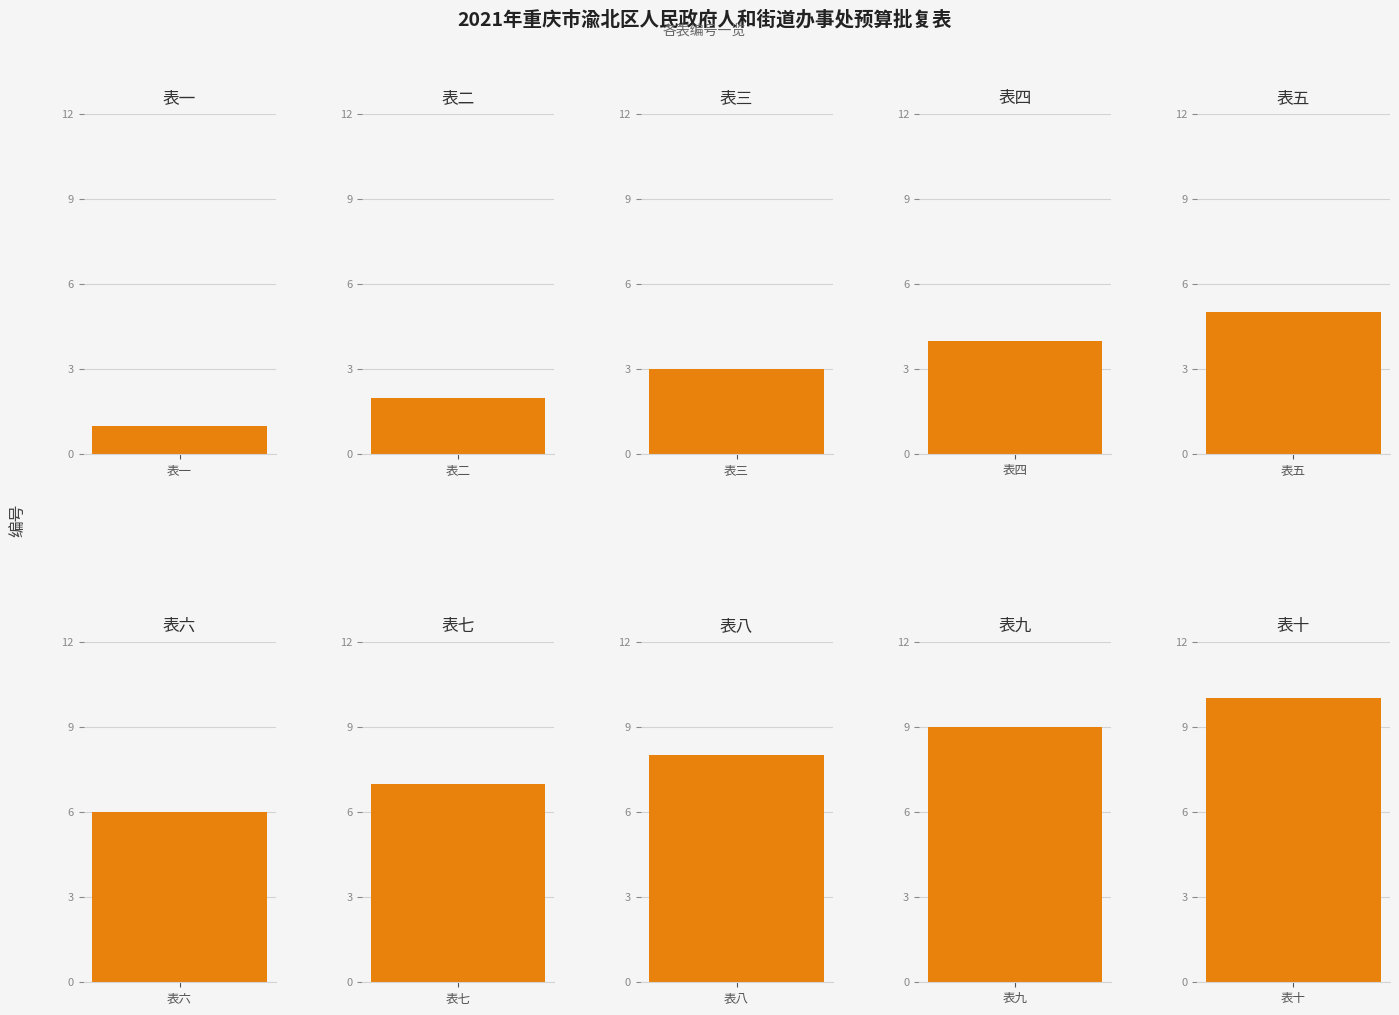

Reading right to left, extract all data points from this chart.

10	9	8	7	6	5	4	3	2	1